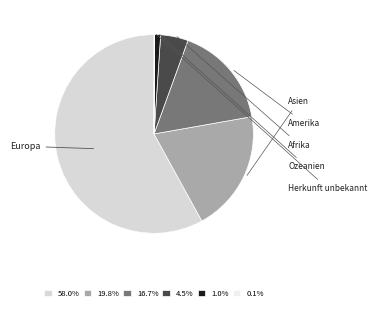

Which slice is the smallest?

Herkunft unbekannt